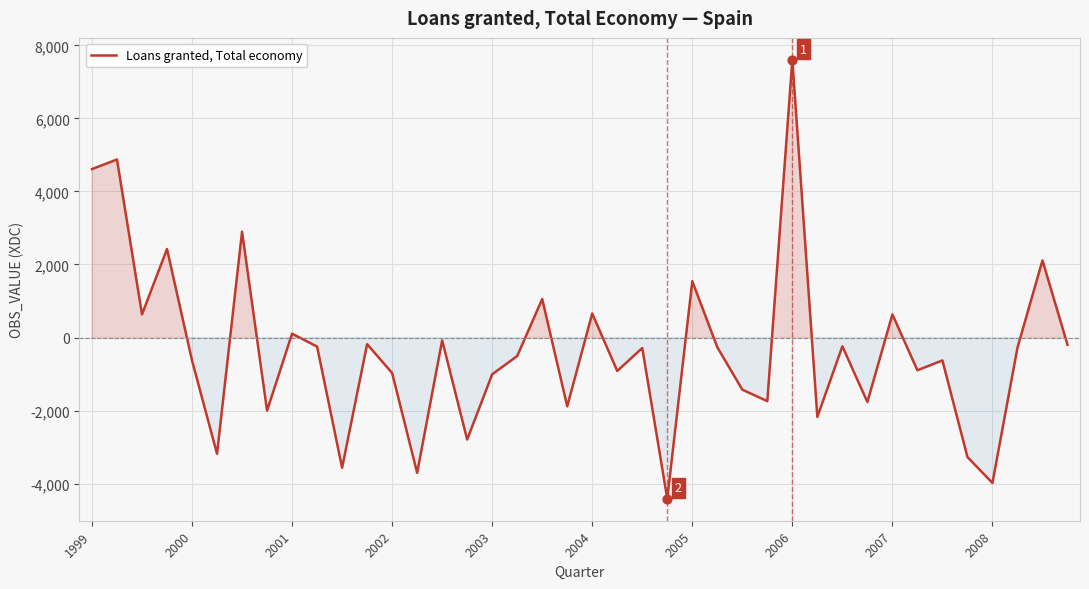

What is the minimum value shown in the chart?

-4417